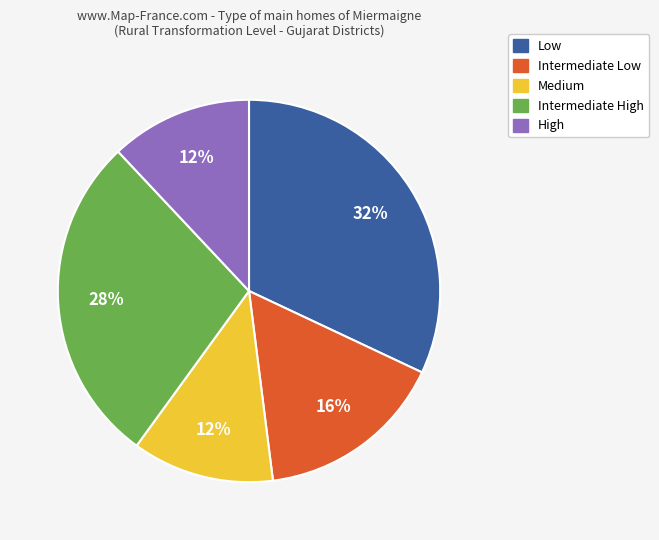

To the nearest percent, what is the difference between the largest and smallest slice percentages?

20%